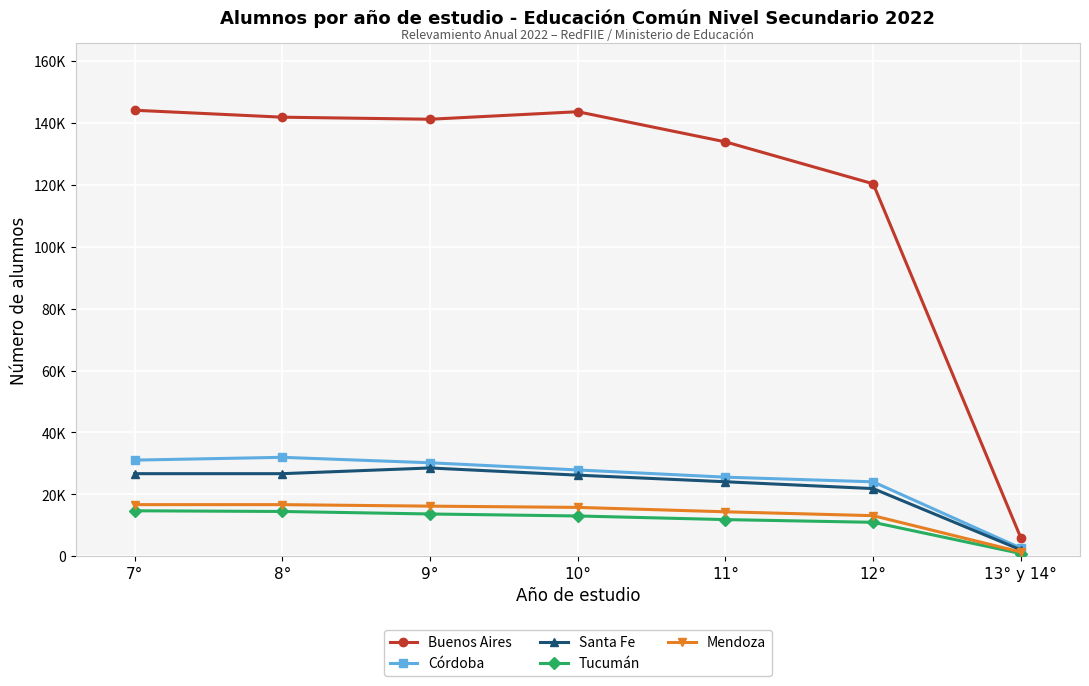

What are all the series names shown in the legend?

Buenos Aires, Córdoba, Santa Fe, Tucumán, Mendoza